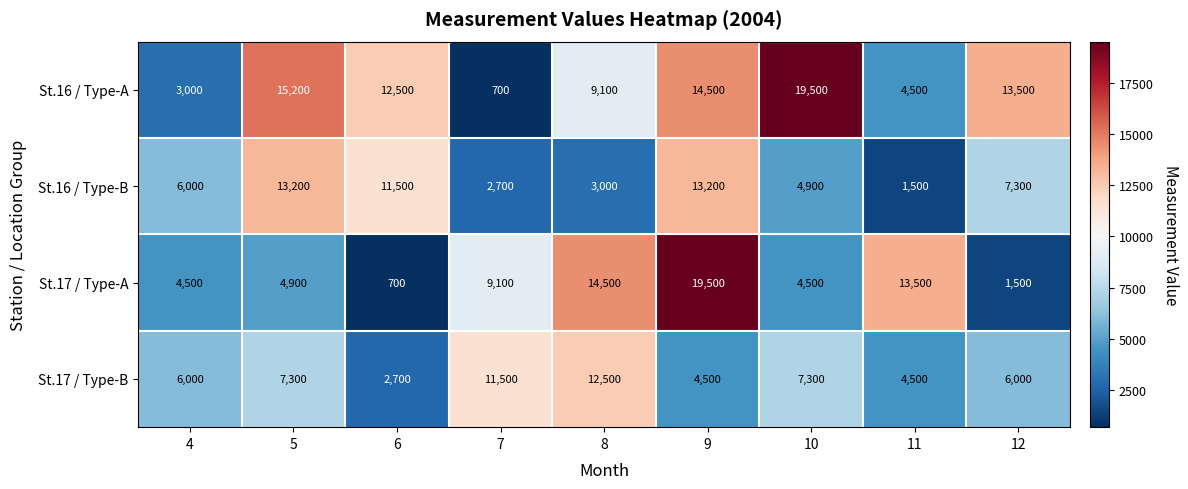

The value of St.16 / Type-A at 6 is 19158. True or false?

False